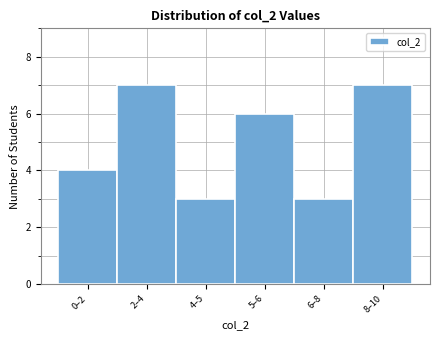

Reading right to left, list all the values displayed in this chart.

8–10=7	6–8=3	5–6=6	4–5=3	2–4=7	0–2=4